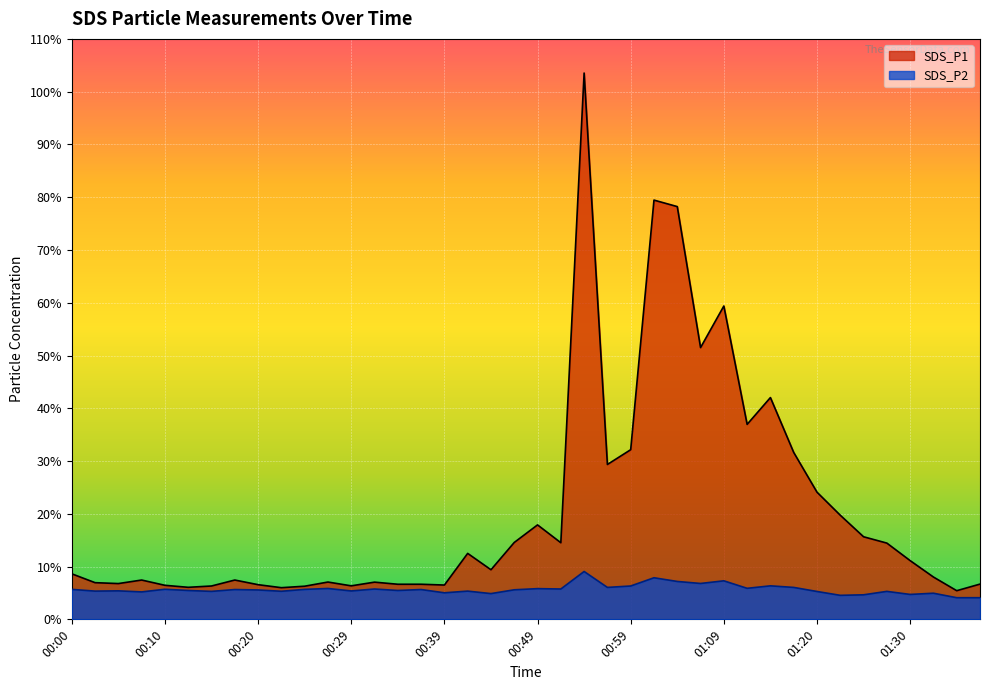

Which series changed the most between 00:12 and 00:25?

SDS_P1